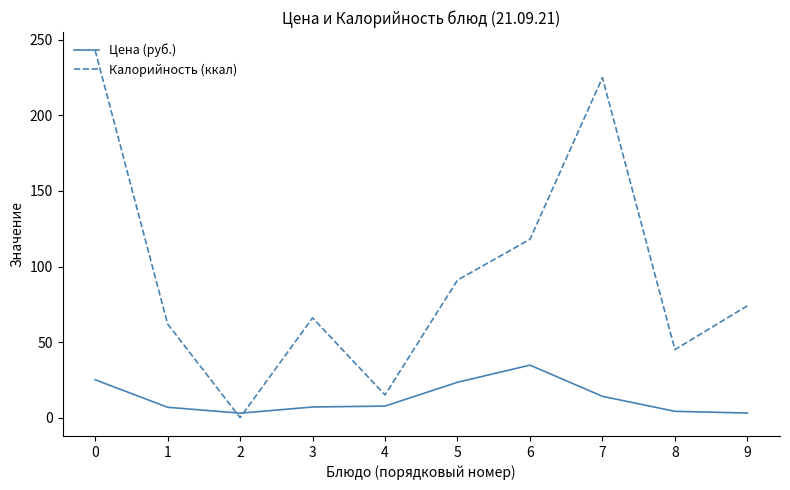

How many interior local peaks does the Калорийность (ккал) series have?

2